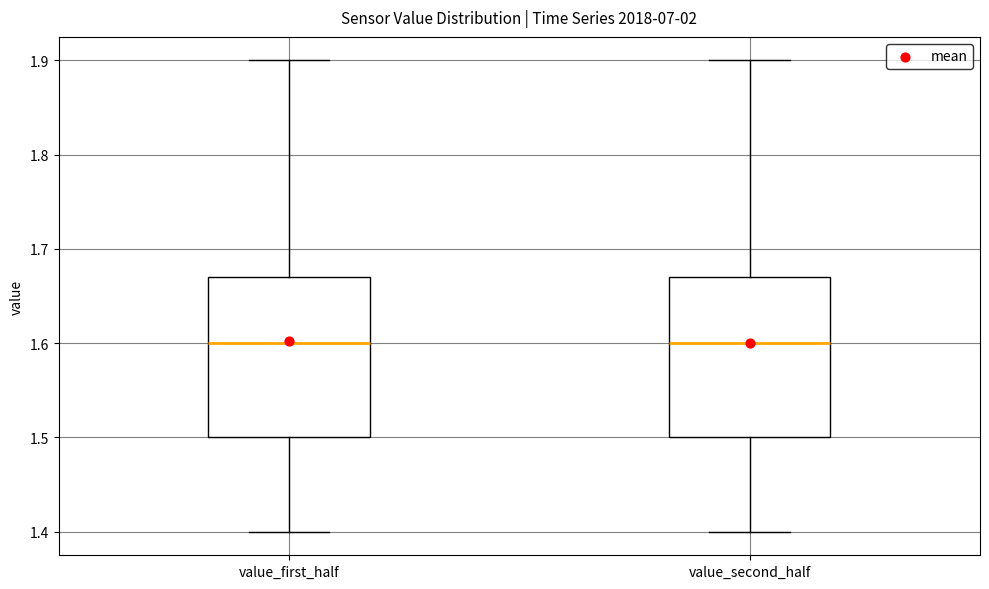

Where is the upper edge of the box for value_second_half on the y-axis? The values are not printed on the chart, so give them approximately, as read against the axis.

1.67